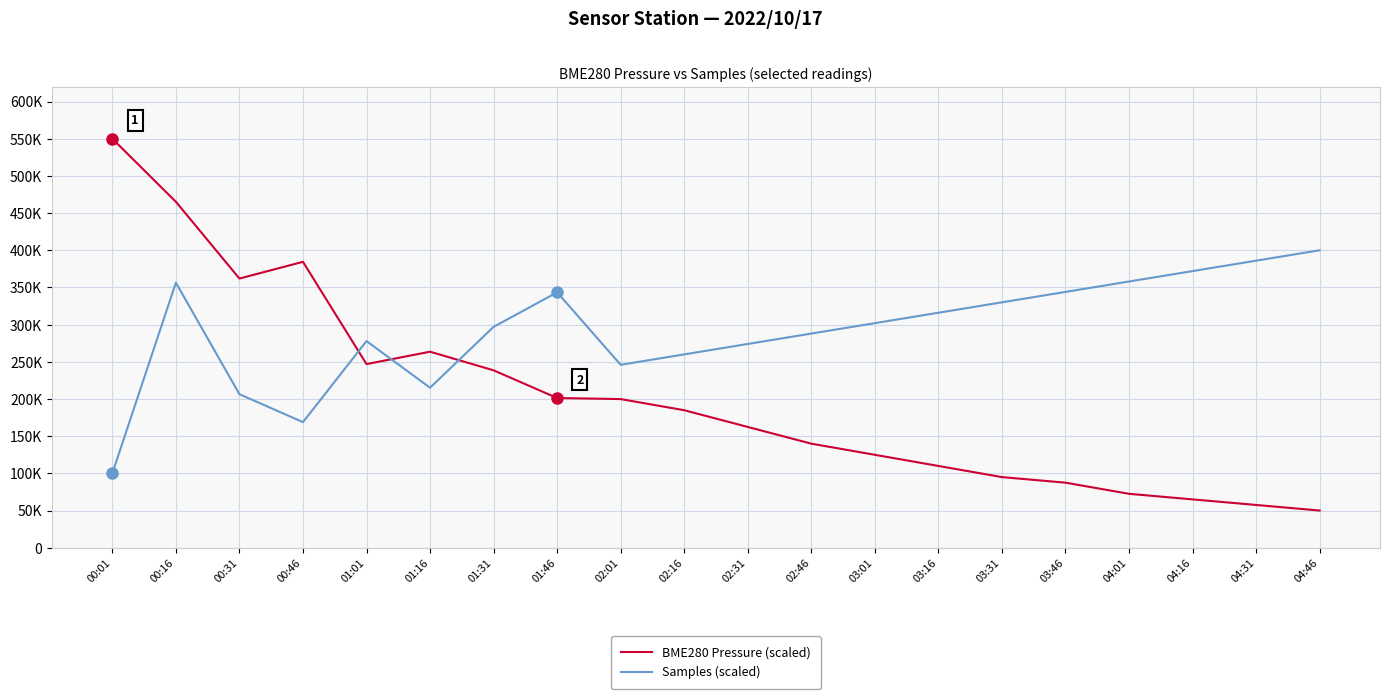

What is the difference between the maximum and minimum values in the Samples (scaled) series?

300000.0